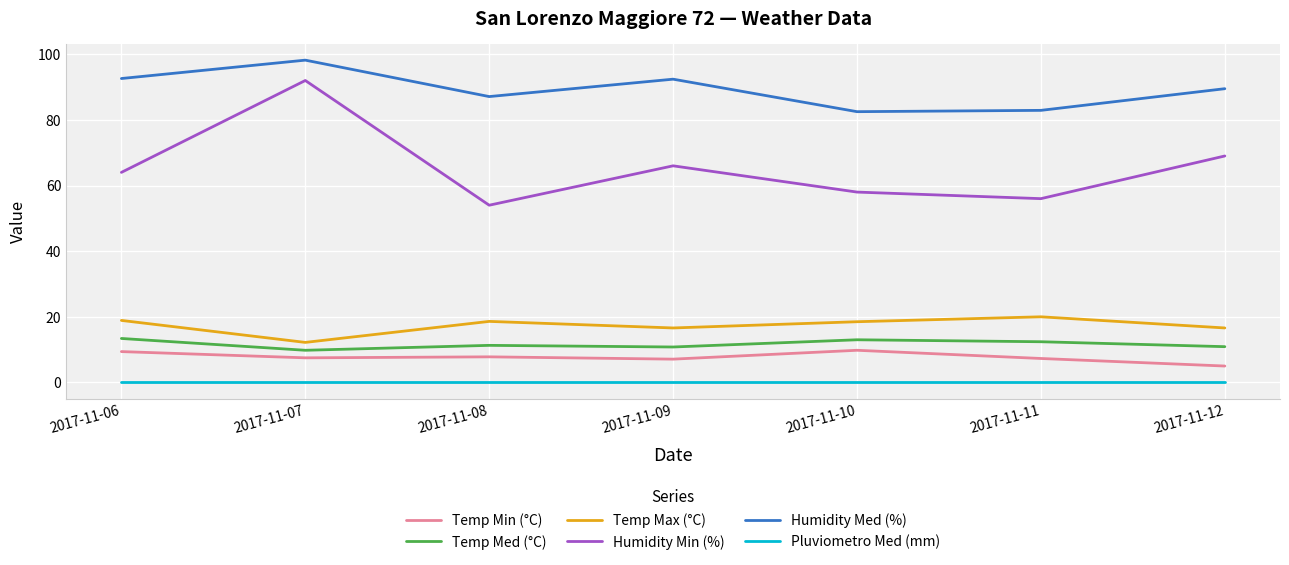

At how many categories does at least one series exceed 38?

7